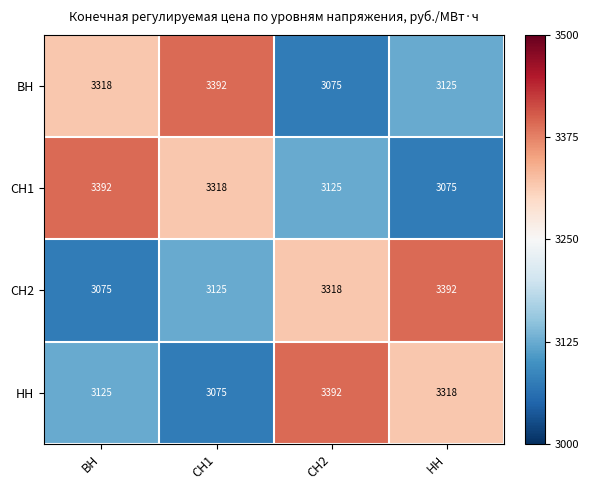

Reading left to right, extract all data points from this chart.

ВН: 3318	3392	3075	3125
СН1: 3392	3318	3125	3075
СН2: 3075	3125	3318	3392
НН: 3125	3075	3392	3318